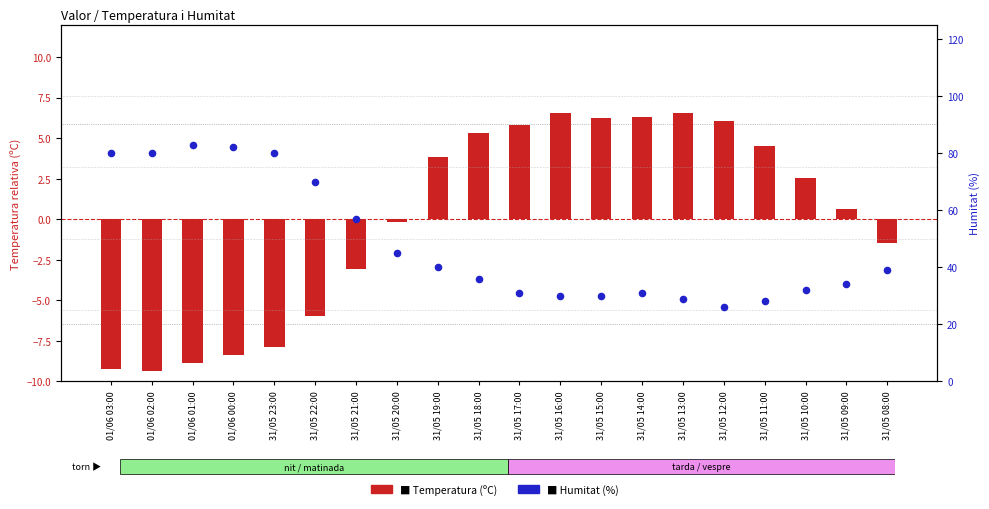

Is the value of Humitat (%) at 01/06 01:00 greater than the value of Temperatura (ºC) at 31/05 12:00?

Yes